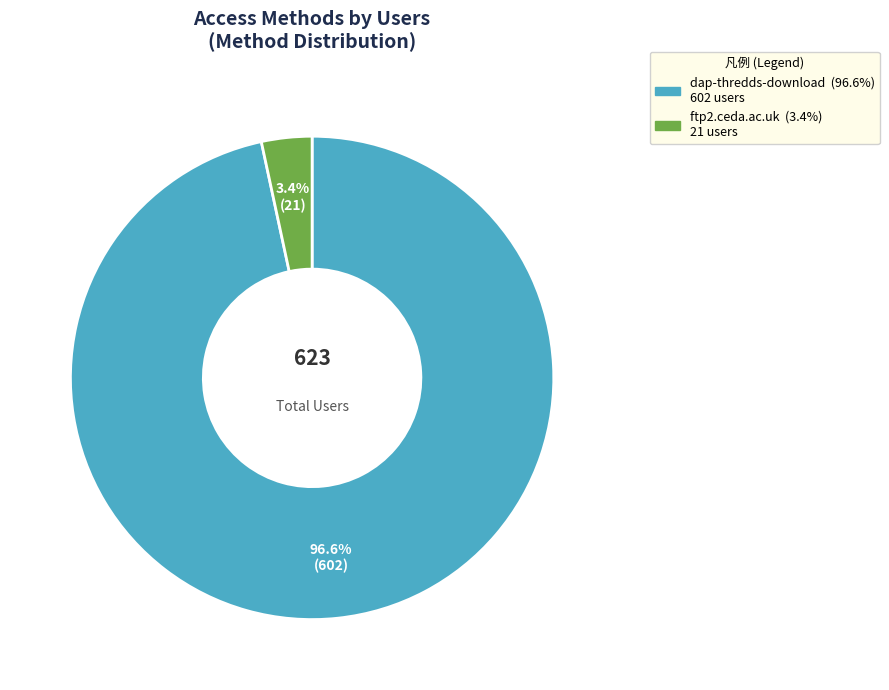

How many segments does this pie chart have?

2